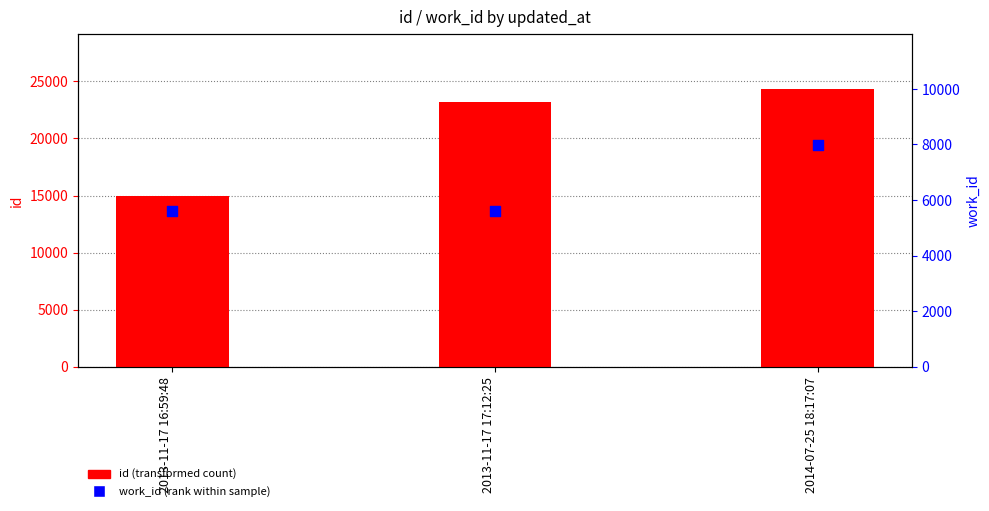

What are all the series names shown in the legend?

id, work_id